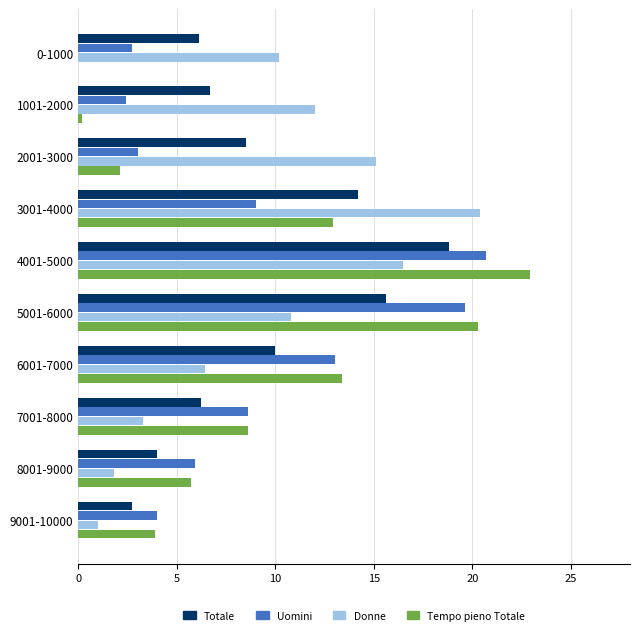

What is the sum of all Tempo pieno Totale values?

90.0